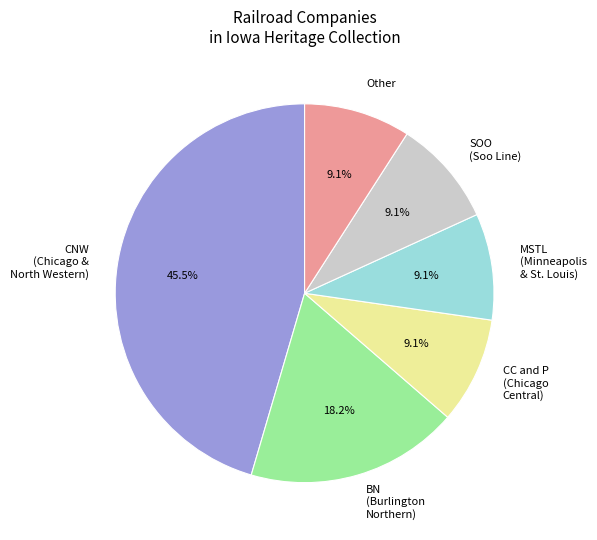

Which slice is the largest?

CNW (Chicago & North Western)